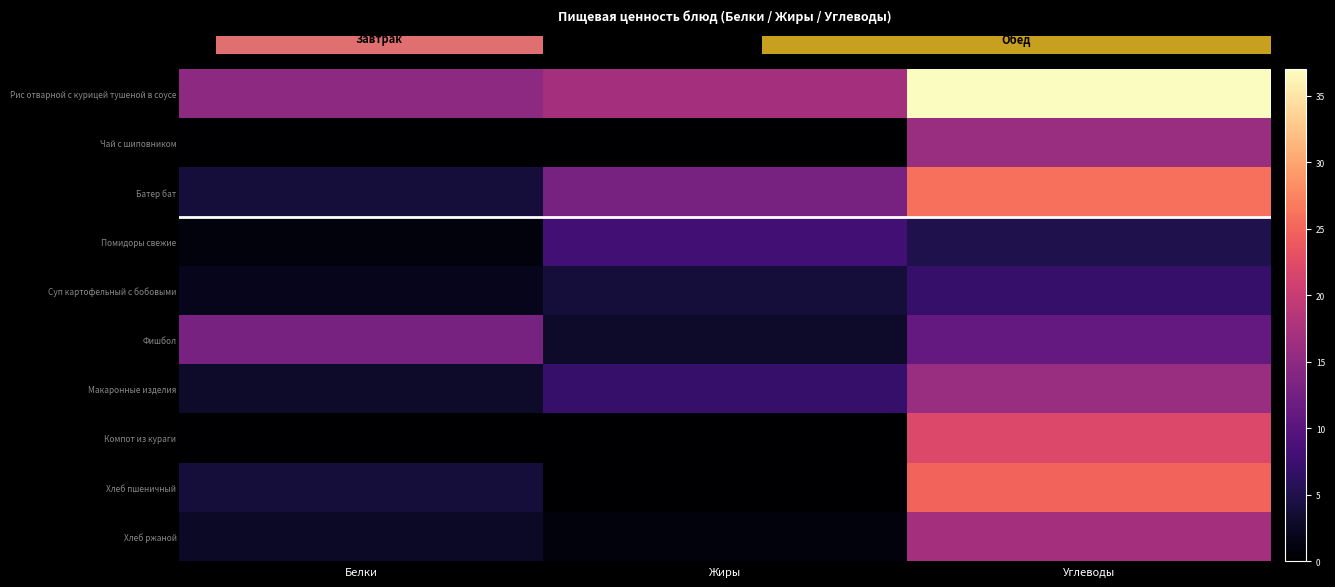

What is the sum of all Батер бат values?

43.0